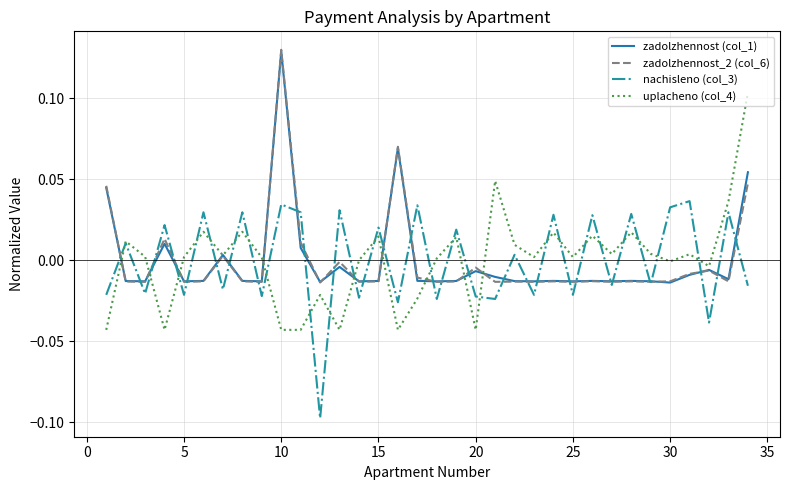

Reading left to right, transcribe all the data shown in this chart.

zadolzhennost (col_1): 0.0	-0.0	-0.0	0.0	-0.0	-0.0	0.0	-0.0	-0.0	0.1	0.0	-0.0	-0.0	-0.0	-0.0	0.1	-0.0	-0.0	-0.0	-0.0	-0.0	-0.0	-0.0	-0.0	-0.0	-0.0	-0.0	-0.0	-0.0	-0.0	-0.0	-0.0	-0.0	0.1
zadolzhennost_2 (col_6): 0.0	-0.0	-0.0	0.0	-0.0	-0.0	0.0	-0.0	-0.0	0.1	0.0	-0.0	-0.0	-0.0	-0.0	0.1	-0.0	-0.0	-0.0	-0.0	-0.0	-0.0	-0.0	-0.0	-0.0	-0.0	-0.0	-0.0	-0.0	-0.0	-0.0	-0.0	-0.0	0.0
nachisleno (col_3): -0.0	0.0	-0.0	0.0	-0.0	0.0	-0.0	0.0	-0.0	0.0	0.0	-0.1	0.0	-0.0	0.0	-0.0	0.0	-0.0	0.0	-0.0	-0.0	0.0	-0.0	0.0	-0.0	0.0	-0.0	0.0	-0.0	0.0	0.0	-0.0	0.0	-0.0
uplacheno (col_4): -0.0	0.0	0.0	-0.0	0.0	0.0	0.0	0.0	0.0	-0.0	-0.0	-0.0	-0.0	0.0	0.0	-0.0	-0.0	0.0	0.0	-0.0	0.0	0.0	0.0	0.0	0.0	0.0	0.0	0.0	0.0	-0.0	0.0	-0.0	0.0	0.1